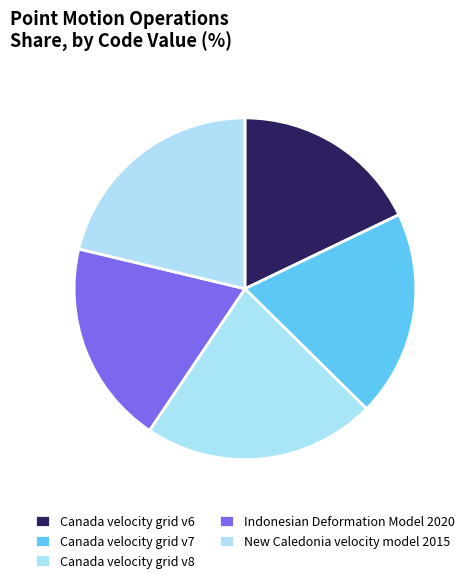

Combined, what portion of the pie is Canada velocity grid v6 and Canada velocity grid v7?

37.4%